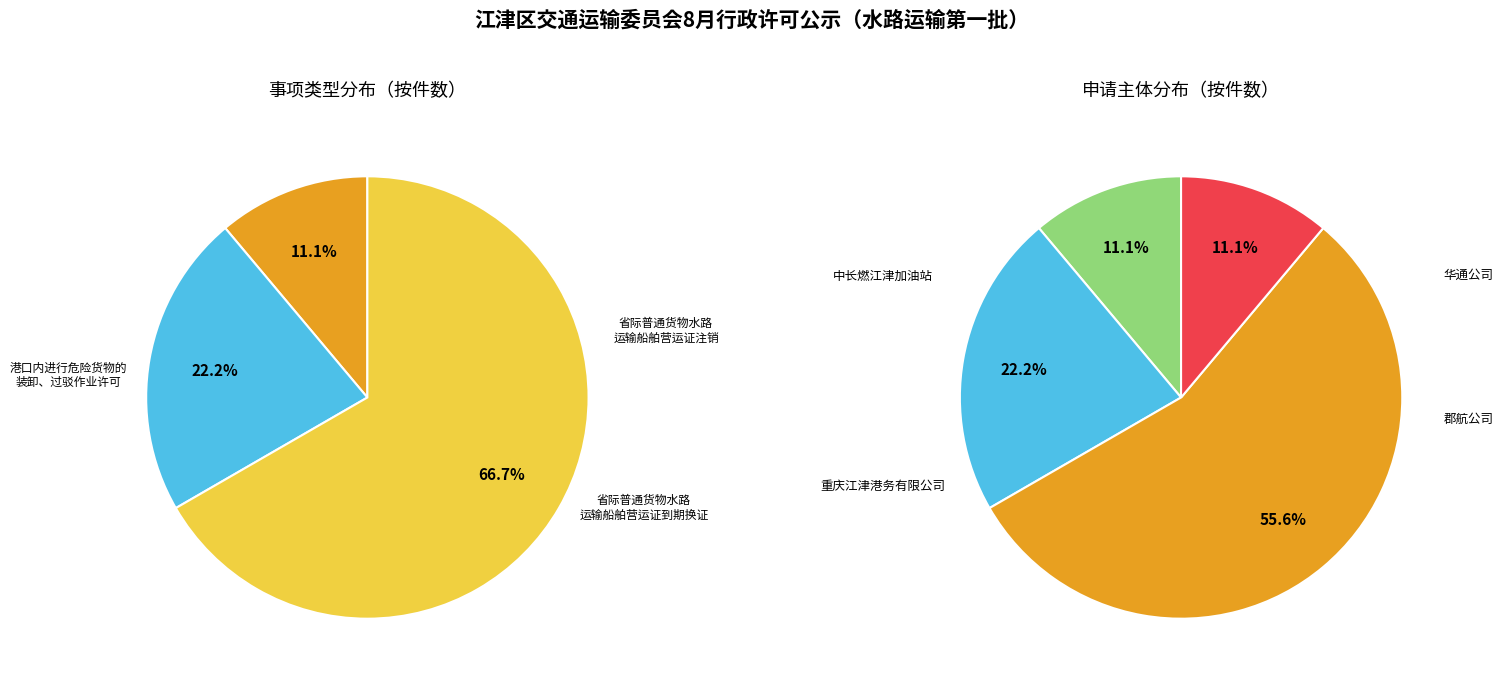

To the nearest percent, what is the combined percentage of 省际普通货物水路运输船舶营运证到期换证 and 港口内进行危险货物的装卸、过驳作业许可?

89%